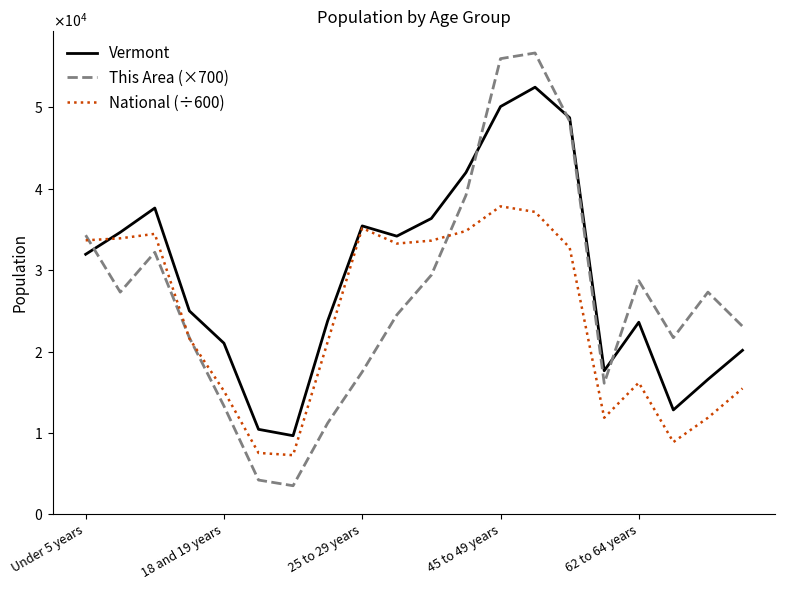

In National (÷600), how many points are lower than both neighbors (excluding endpoints)?

4